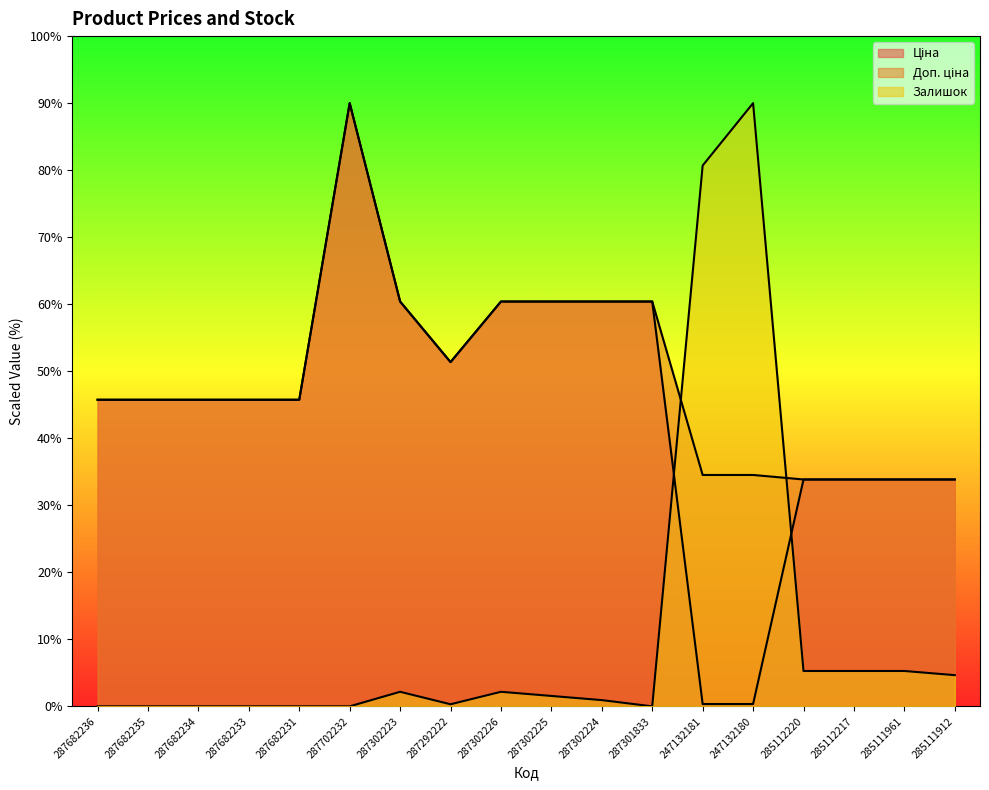

What position from the left is 287292222?

8